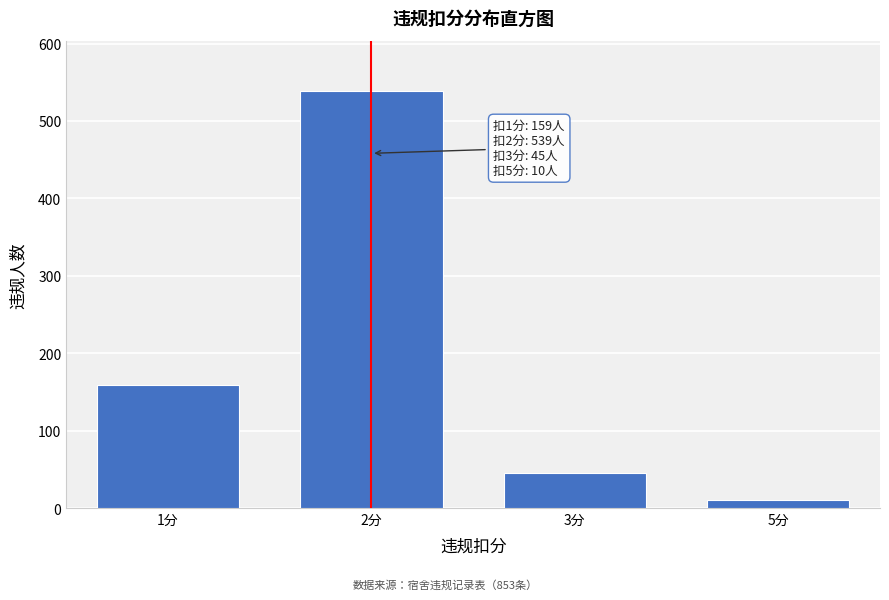

Reading left to right, what are all the values shown in this chart?

1分=159	2分=539	3分=45	5分=10